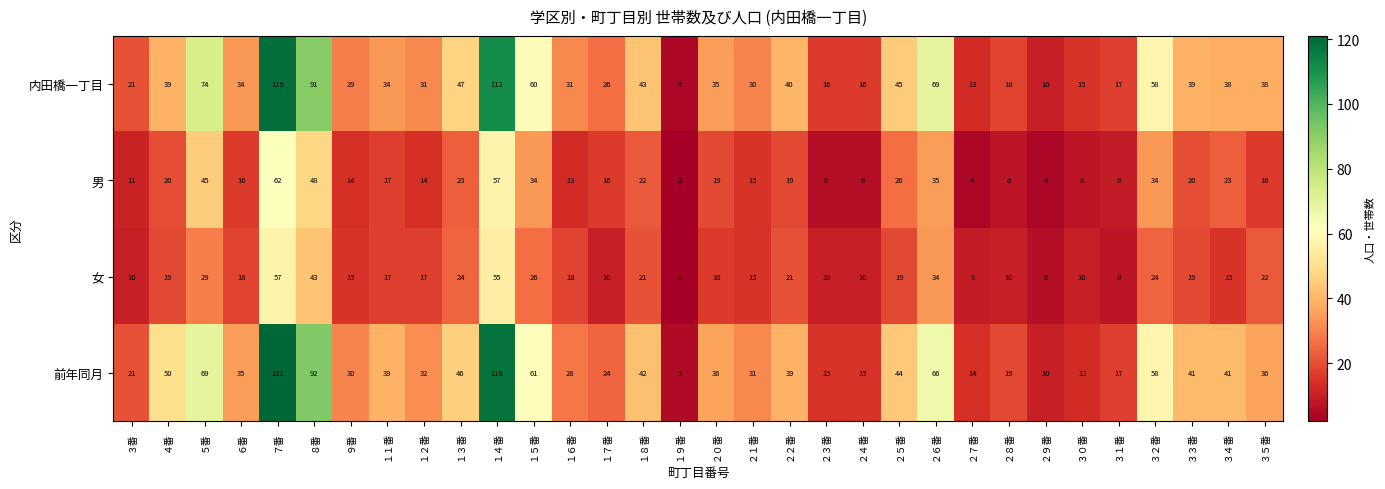

The value of 内田橋一丁目 at １５番 is 60. True or false?

True